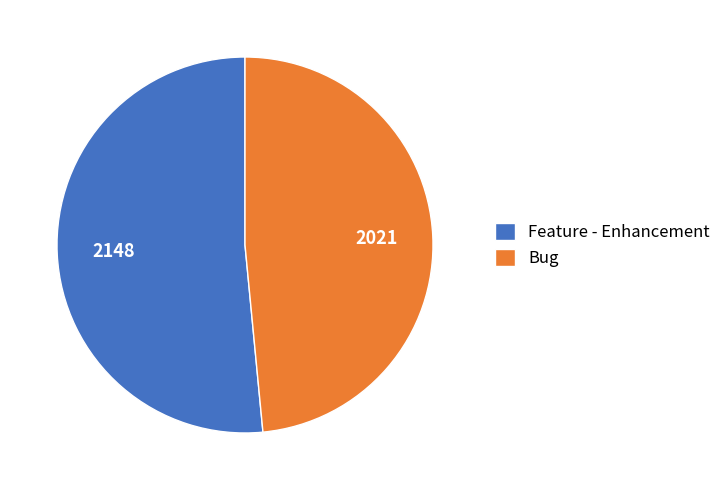

Combined, do Feature - Enhancement and Bug account for over 50%?

Yes